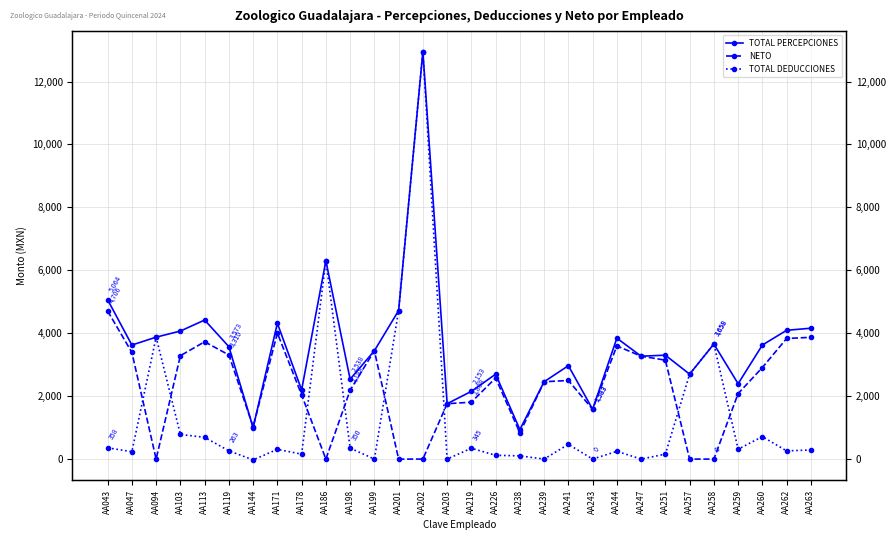

True or false: TOTAL DEDUCCIONES and TOTAL PERCEPCIONES intersect in this chart.

False